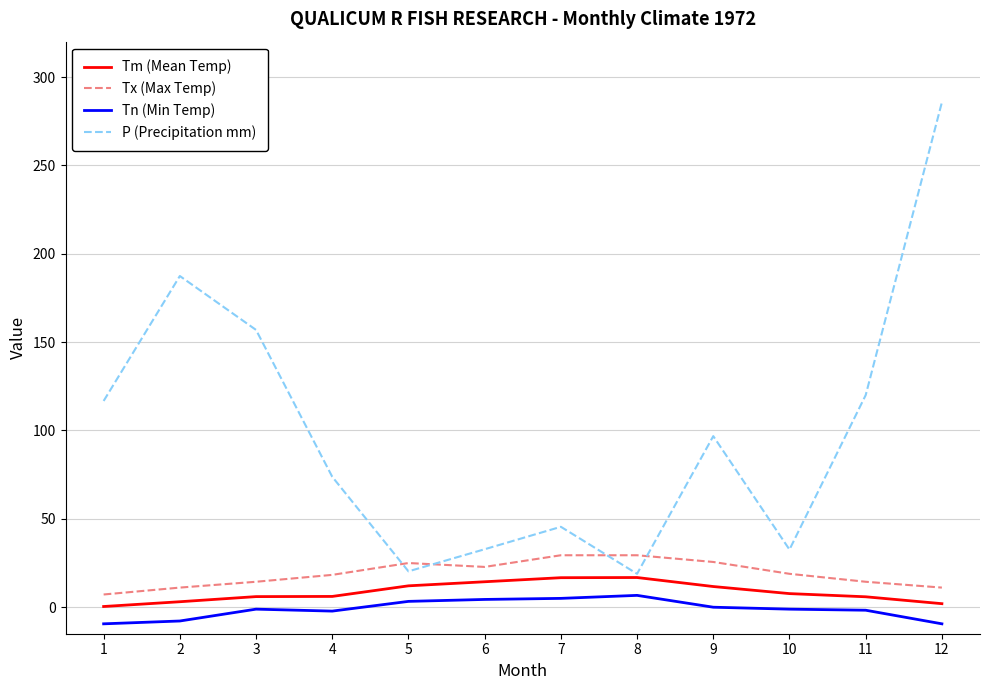

Which series has the widest spread of values?

P (Precipitation mm)